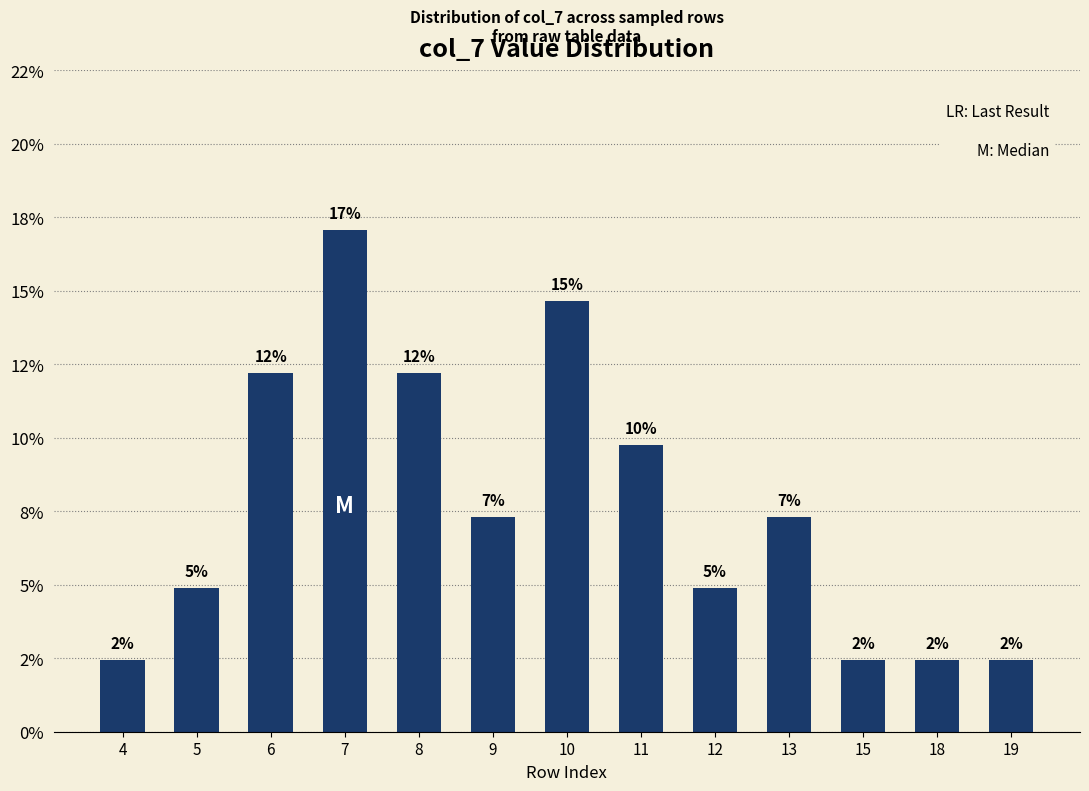

Are the bars horizontal?

No